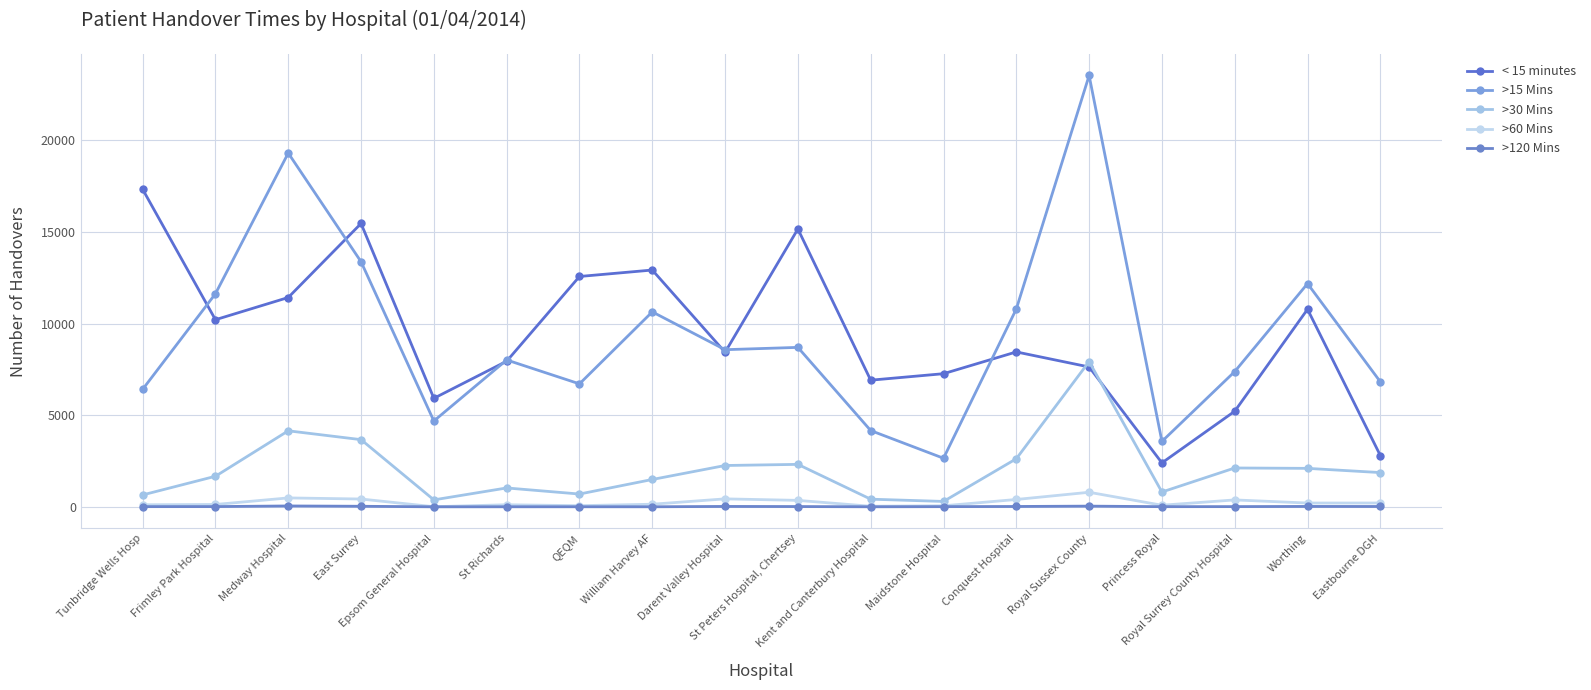

Reading left to right, extract all data points from this chart.

< 15 minutes: 17329	10210	11422	15461	5921	7945	12569	12921	8434	15161	6910	7264	8452	7631	2397	5215	10780	2799
>15 Mins: 6410	11627	19304	13374	4683	8014	6709	10638	8574	8700	4161	2650	10795	23537	3569	7380	12180	6822
>30 Mins: 648	1667	4147	3665	378	1029	697	1491	2254	2316	416	293	2623	7925	807	2119	2098	1868
>60 Mins: 111	127	485	425	5	112	61	141	433	351	31	55	400	793	86	376	206	208
>120 Mins: 9	12	46	29	0	2	3	2	20	14	2	9	18	37	8	11	20	17